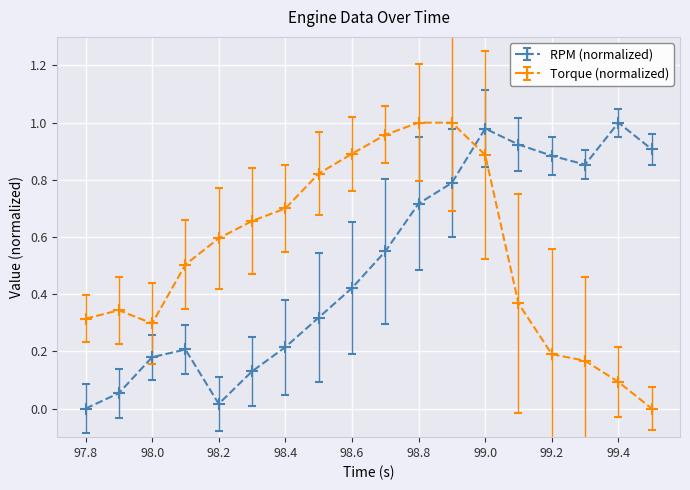

What are all the series names shown in the legend?

RPM (normalized), Torque (normalized)